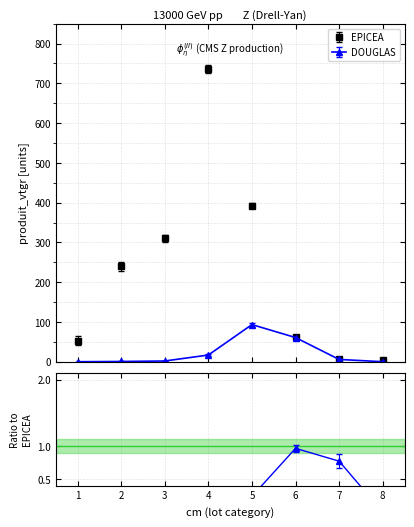

What is the highest value of the DOUGLAS series?

93.3